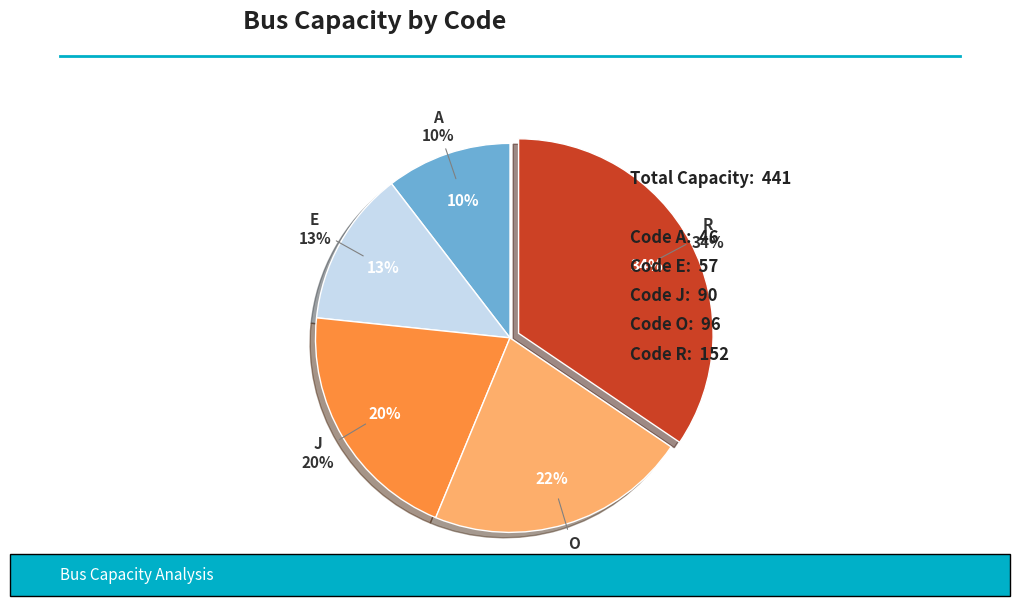

Which category has the biggest portion of the pie?

R